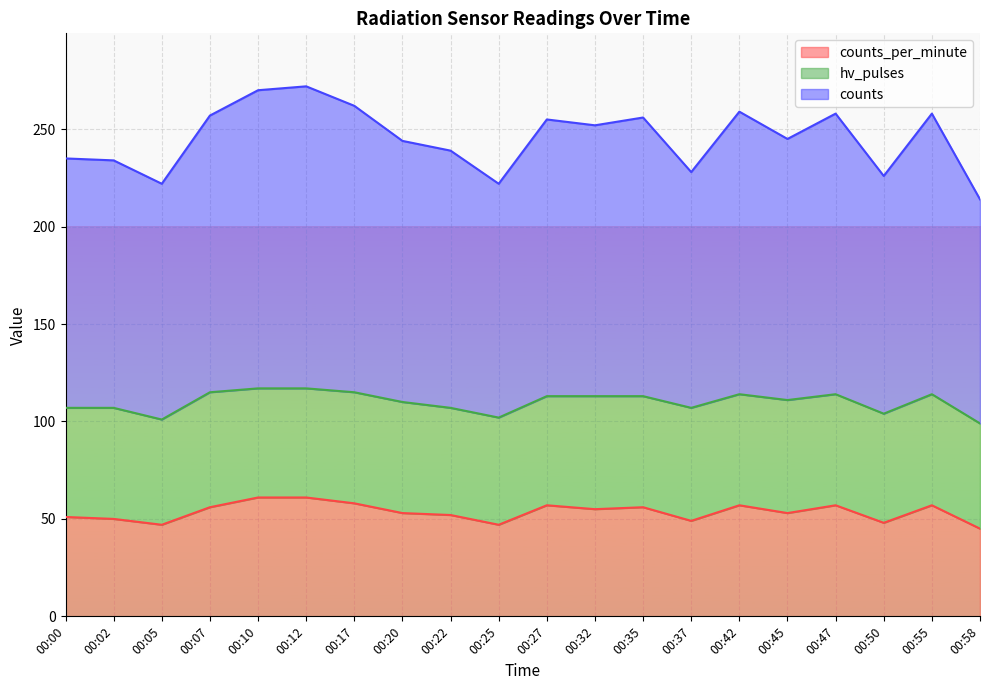

Which category has the lowest value across all series?

00:58